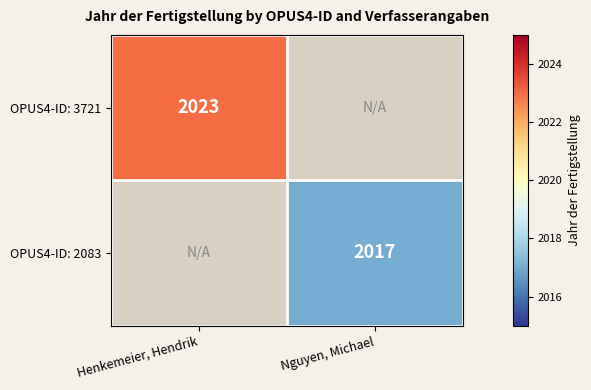

Which has a higher value, Nguyen, Michael or Henkemeier, Hendrik?

Henkemeier, Hendrik